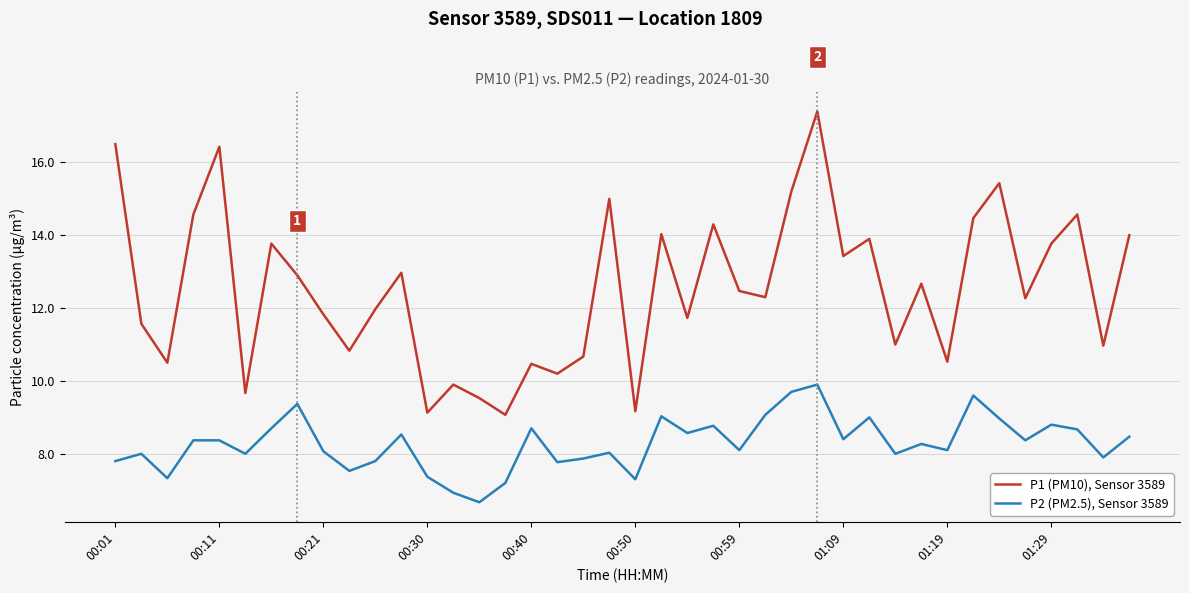

List the series in order of their overall mean, highest first.

P1 (PM10), Sensor 3589, P2 (PM2.5), Sensor 3589